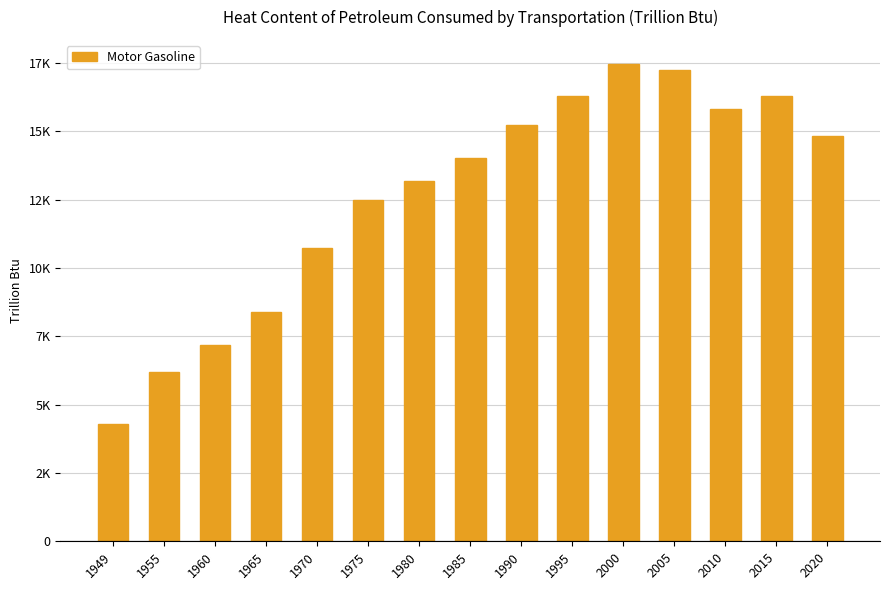

Reading right to left, what are all the values shown in this chart?

2020=14832.0	2015=16296.0	2010=15820.0	2005=17248.0	2000=17471.0	1995=16309.0	1990=15248.0	1985=14023.0	1980=13187.0	1975=12485.3	1970=10716.5	1965=8386.4	1960=7182.5	1955=6175.3	1949=4297.7